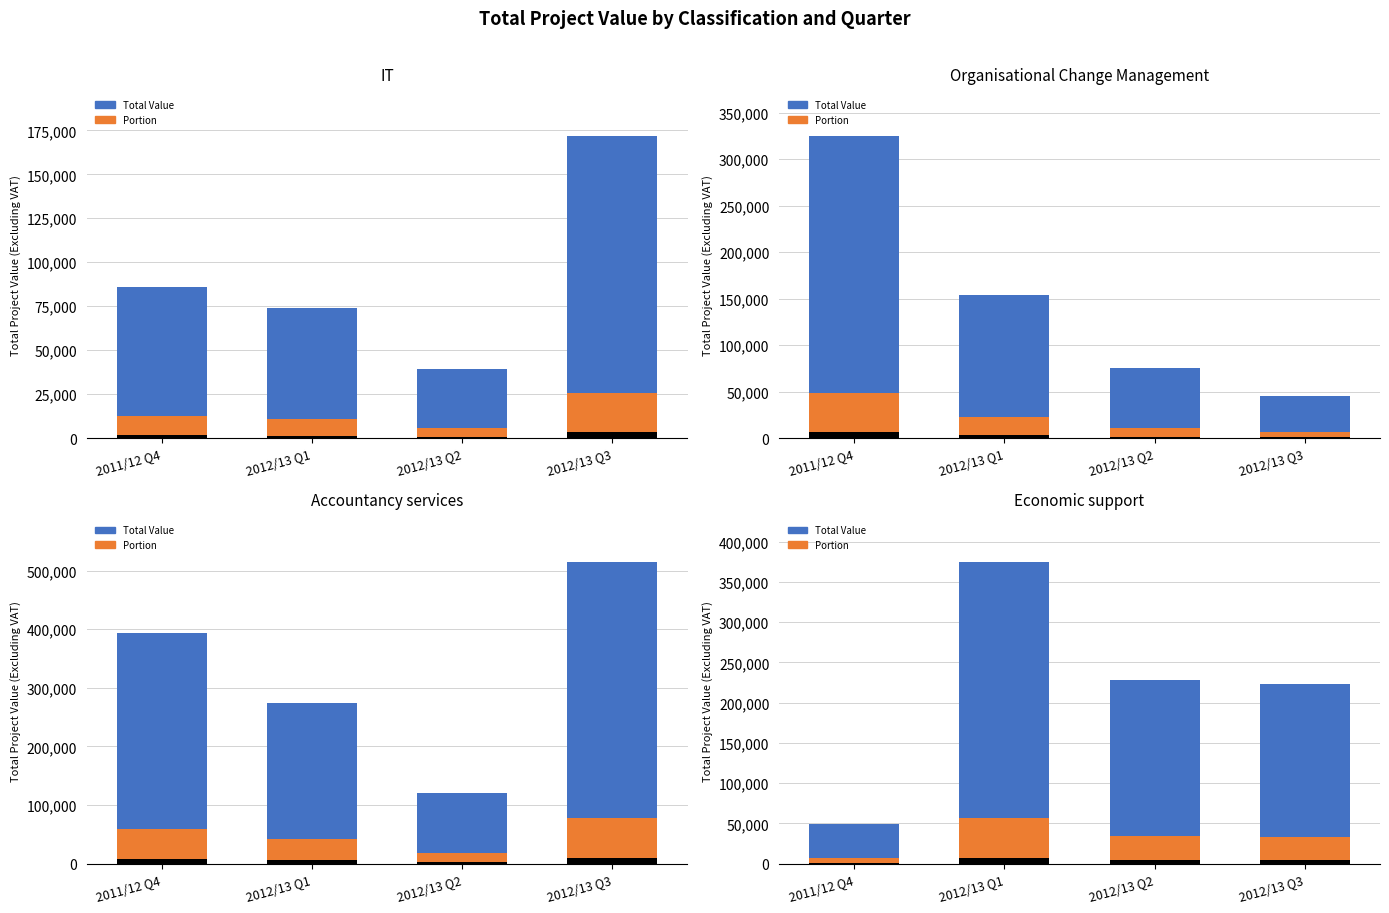

What is the sum of all Accountancy services values?

1303000.0